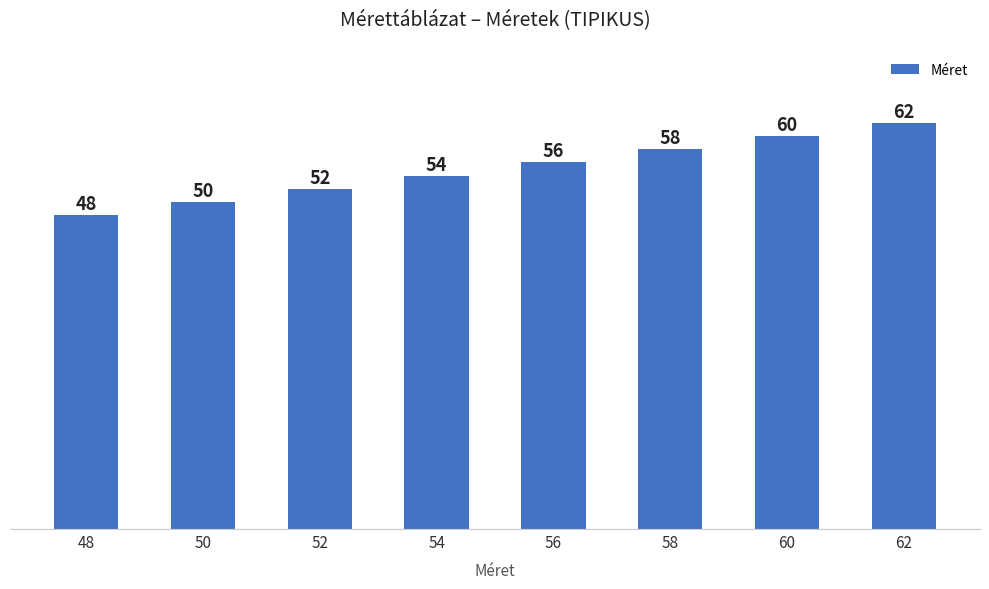

Rank the categories by value from lowest to highest.

48, 50, 52, 54, 56, 58, 60, 62